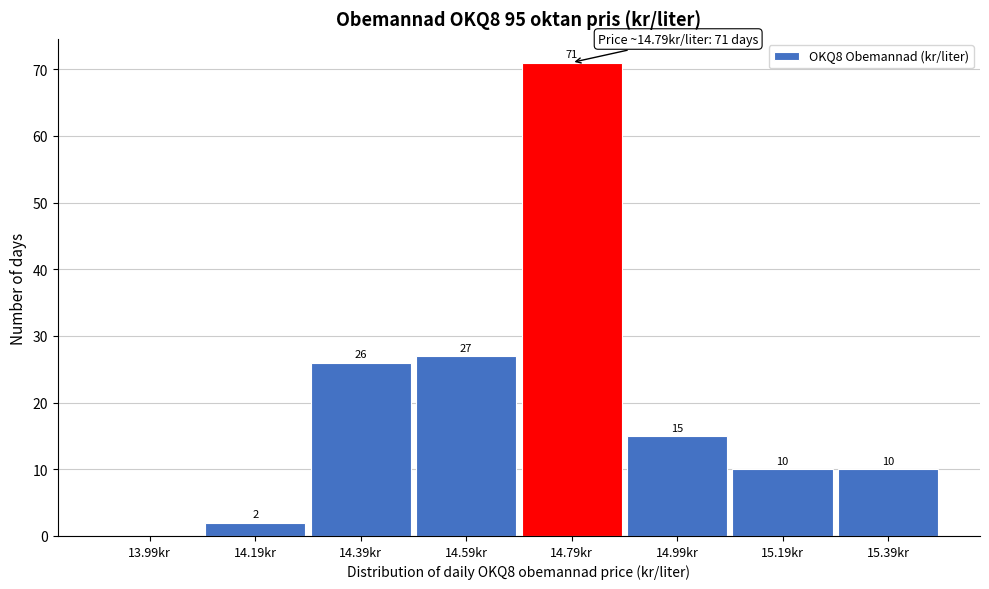

Reading left to right, extract all data points from this chart.

13.99kr=0	14.19kr=2	14.39kr=26	14.59kr=27	14.79kr=71	14.99kr=15	15.19kr=10	15.39kr=10